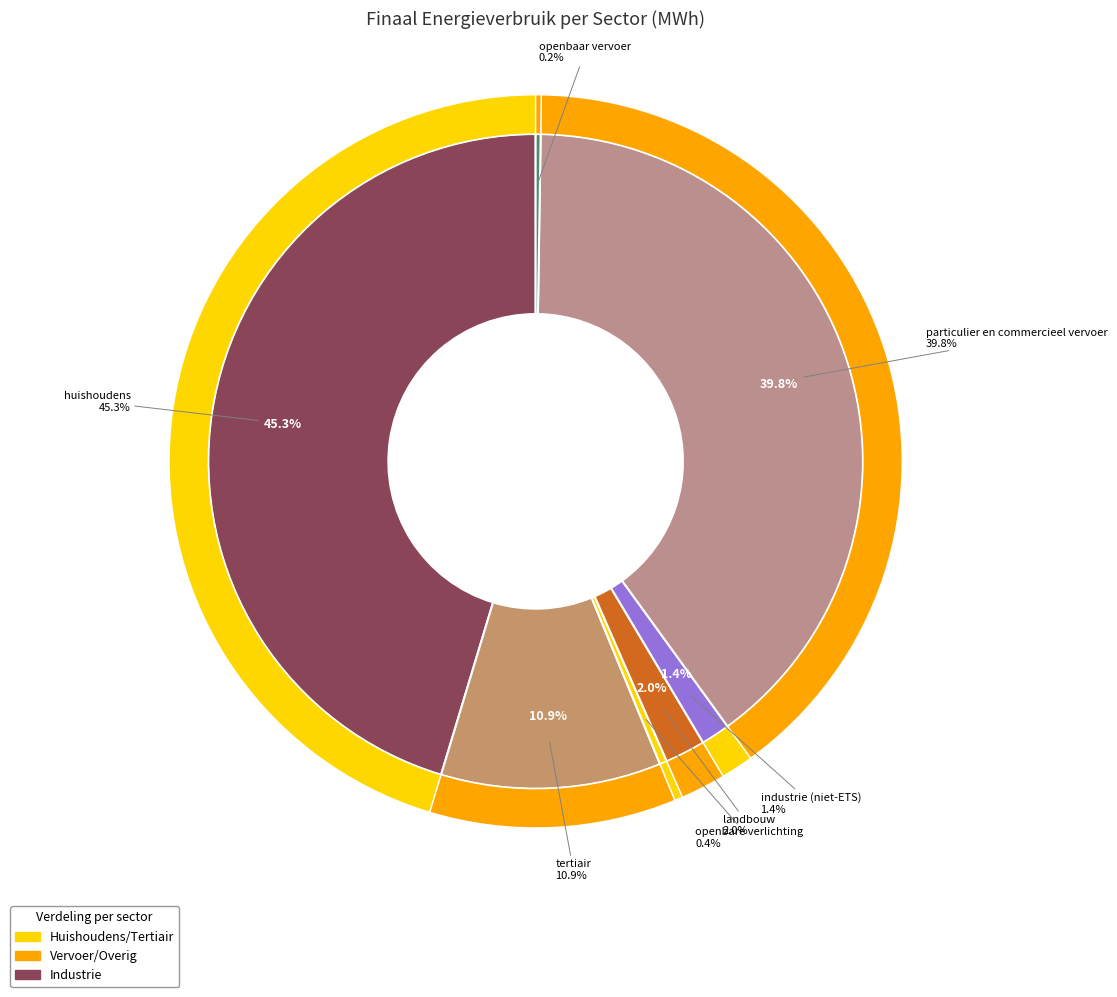

Rank the categories by value from highest to lowest.

huishoudens, particulier en commercieel vervoer, tertiair, landbouw, industrie (niet-ETS), openbare verlichting, openbaar vervoer